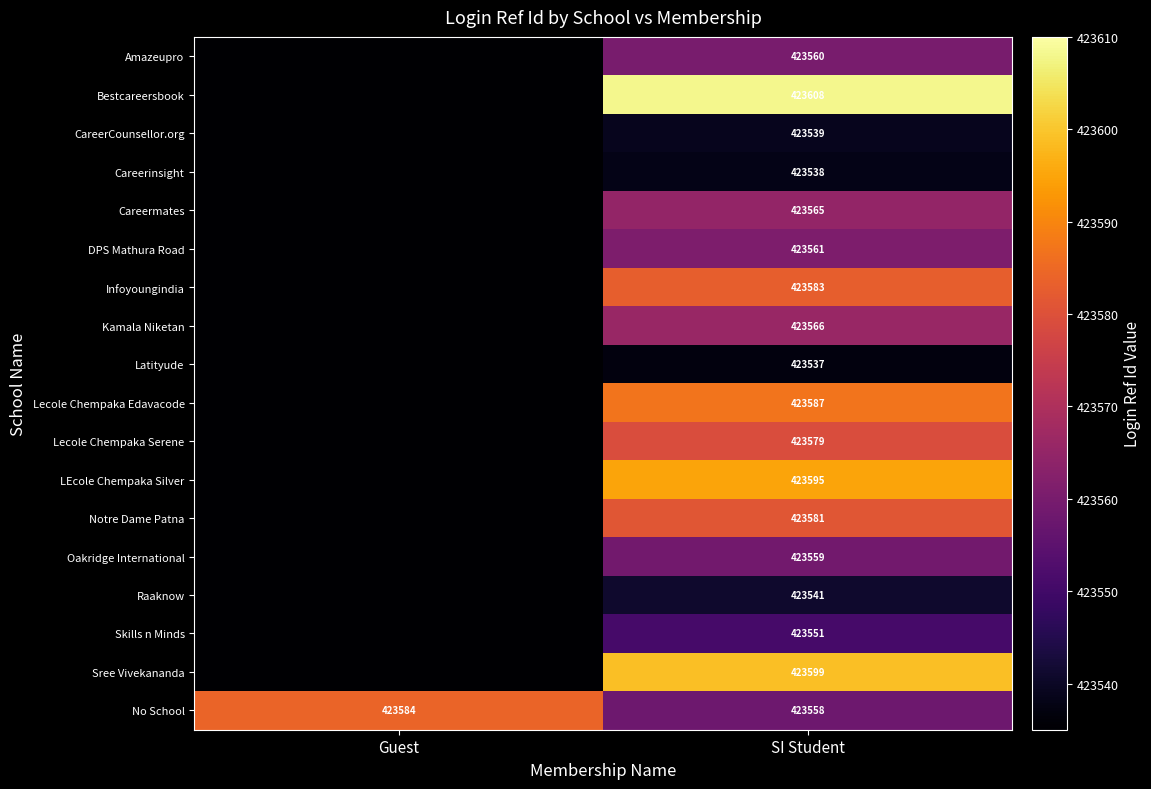

At SI Student, list the series in order from smallest to largest.

Latityude, Careerinsight, CareerCounsellor.org, Raaknow, Skills n Minds, No School, Oakridge International, Amazeupro, DPS Mathura Road, Careermates, Kamala Niketan, Lecole Chempaka Serene, Notre Dame Patna, Infoyoungindia, Lecole Chempaka Edavacode, LEcole Chempaka Silver, Sree Vivekananda, Bestcareersbook